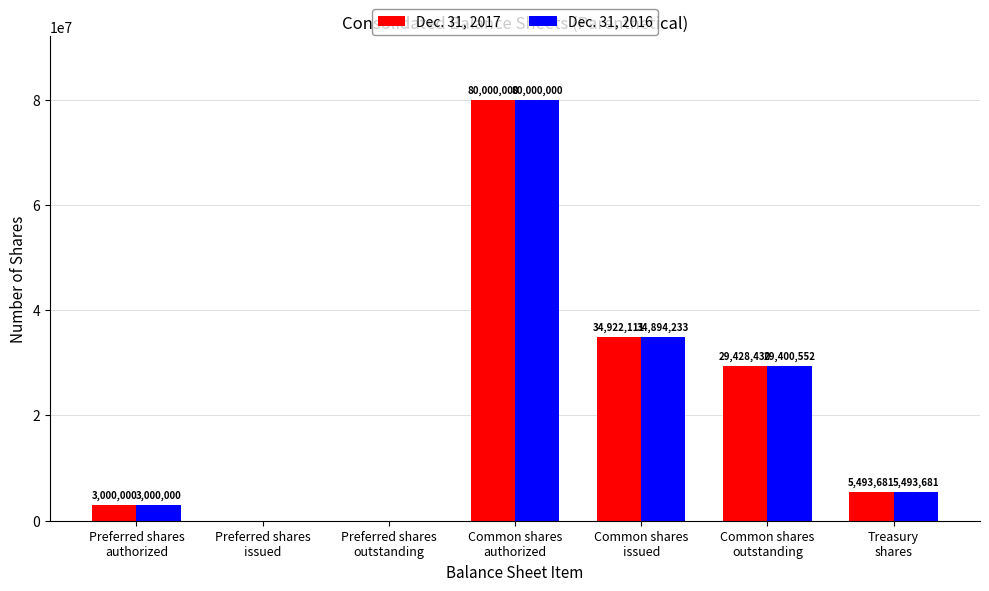

What are all the series names shown in the legend?

Dec. 31, 2017, Dec. 31, 2016